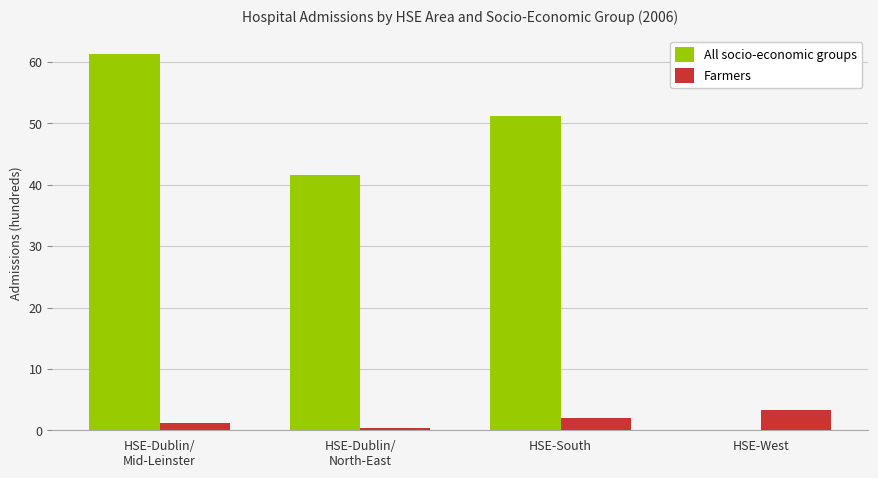

What is the sum of all All socio-economic groups values?

154.1